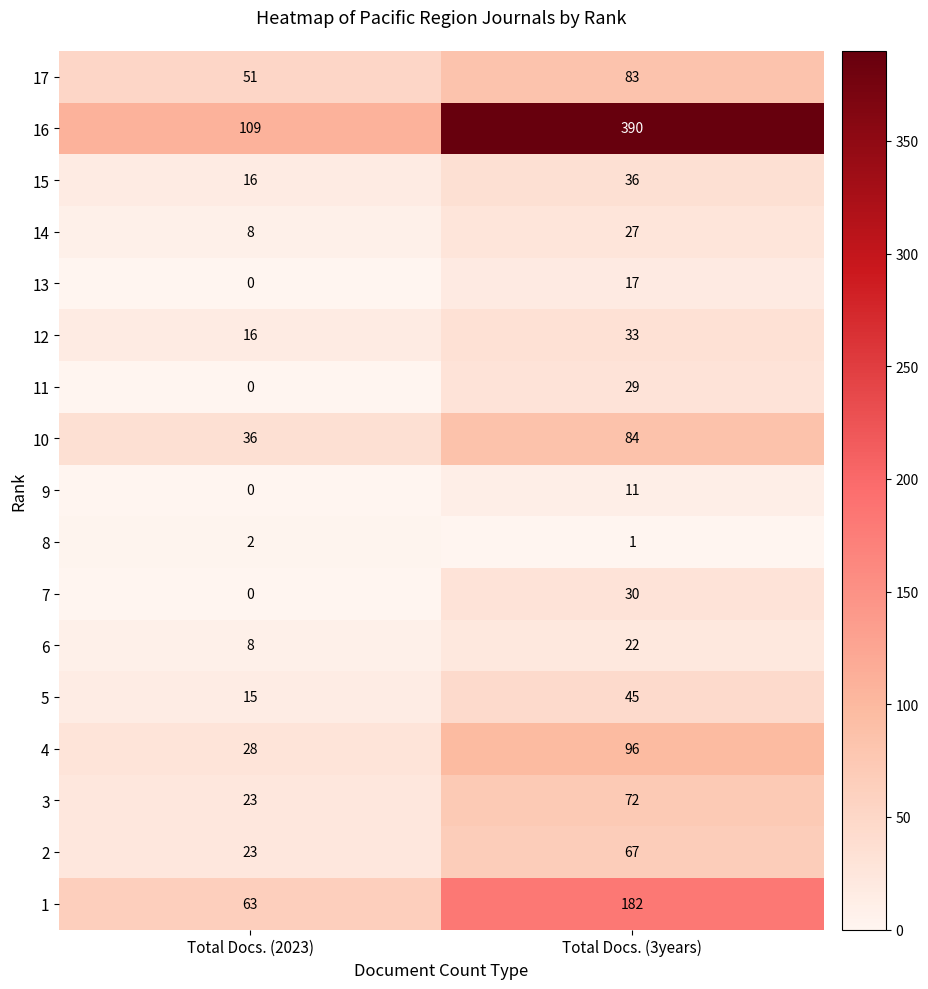

How many distinct data groups are displayed?

17